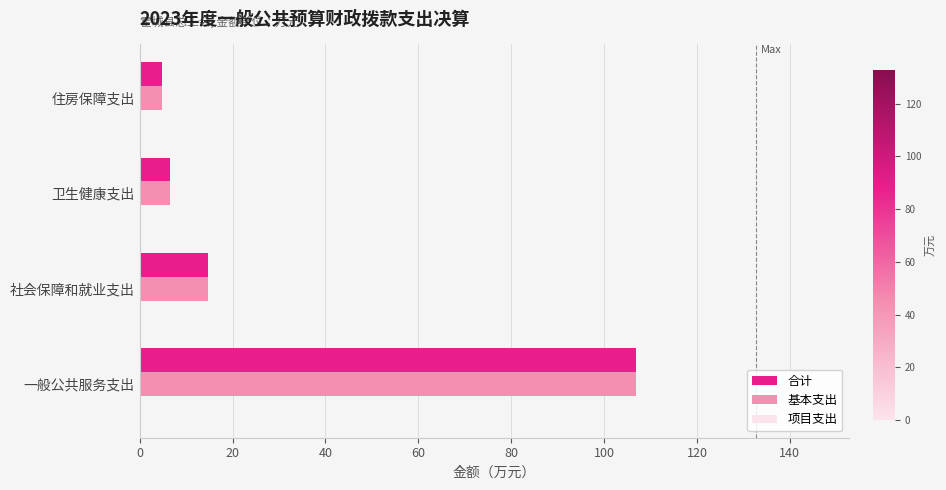

What is the difference between the 基本支出 values at 卫生健康支出 and 一般公共服务支出?

100.4